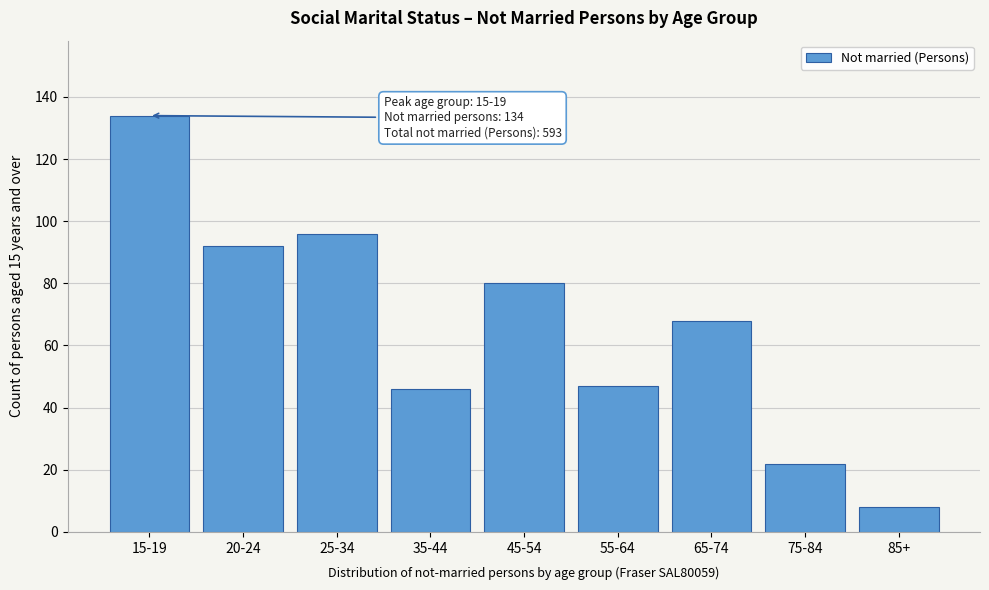

Reading left to right, extract all data points from this chart.

134	92	96	46	80	47	68	22	8